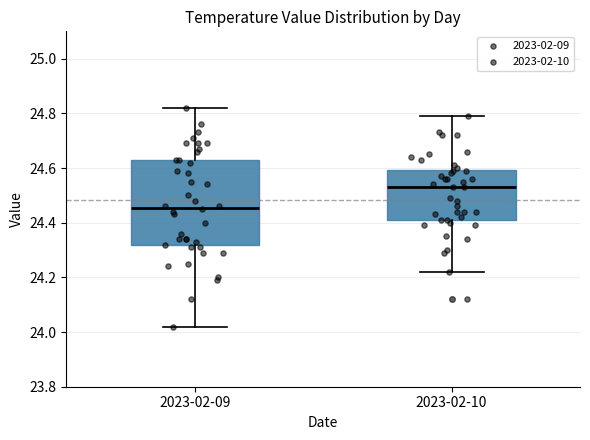

Reading left to right, read every box against the y-axis: the position of its median line, the range the box covers, and the ends of its whiskers. The values are not printed on the chart, so give them approximately, as read against the axis.

2023-02-09: median 24.46, box 24.32 to 24.64, whiskers 24.02 to 24.82
2023-02-10: median 24.54, box 24.42 to 24.60, whiskers 24.22 to 24.80